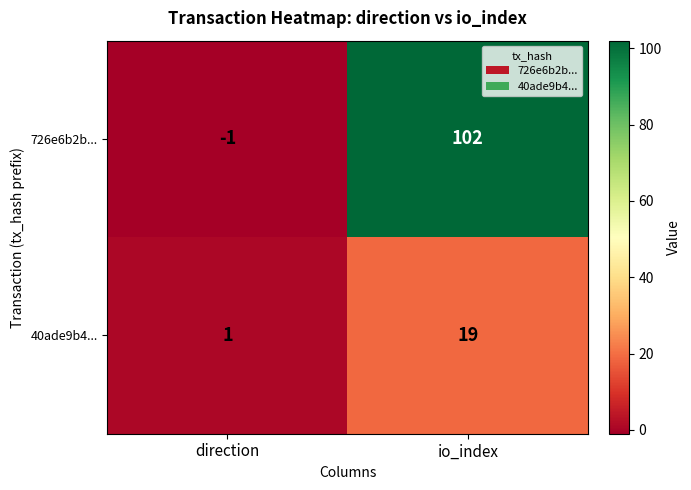

Read the 726e6b2b... value at io_index, to the nearest 5.

100